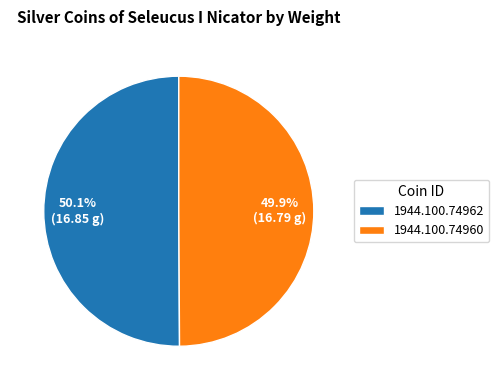

What percentage do 1944.100.74960 and 1944.100.74962 together represent?

100.0%